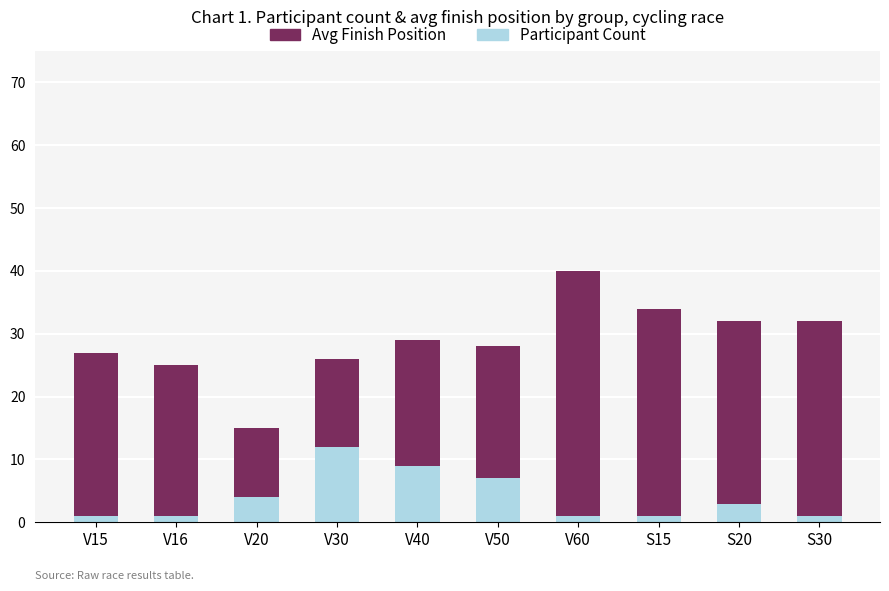

How many categories are shown in the chart?

10